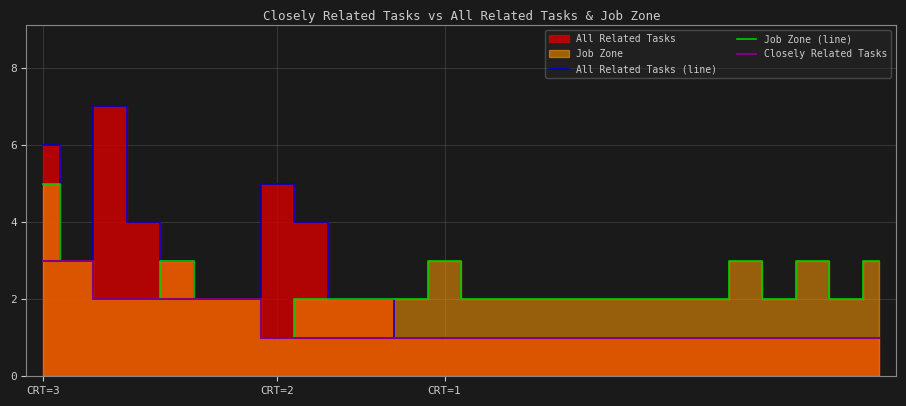

What position from the right is 8?

18